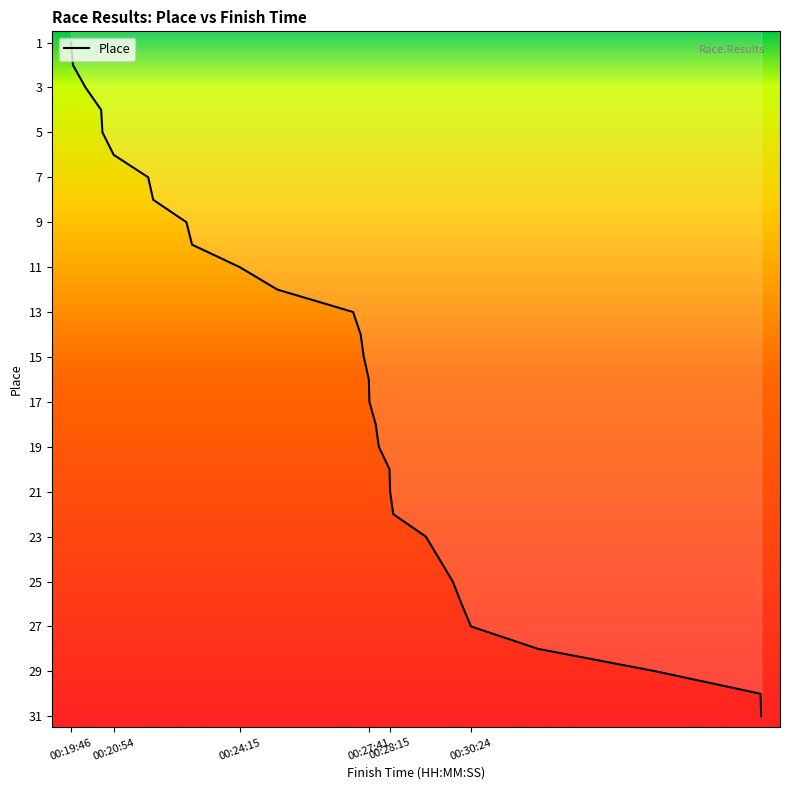

What is the maximum value shown in the chart?

31